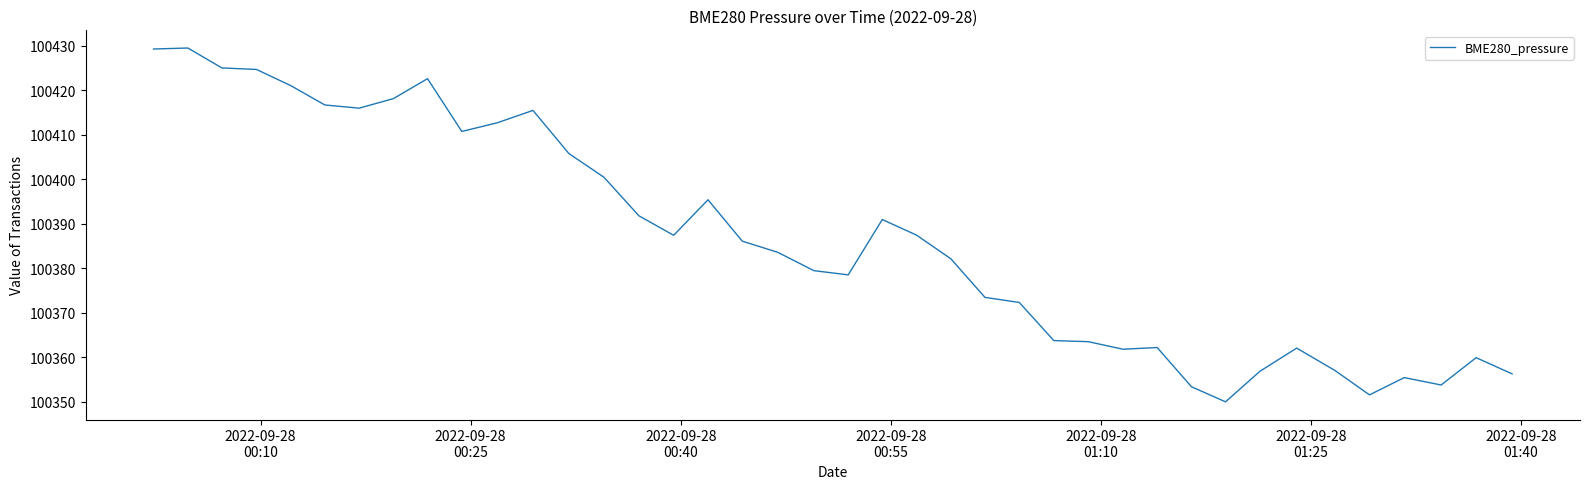

What is the maximum value shown in the chart?

100429.4